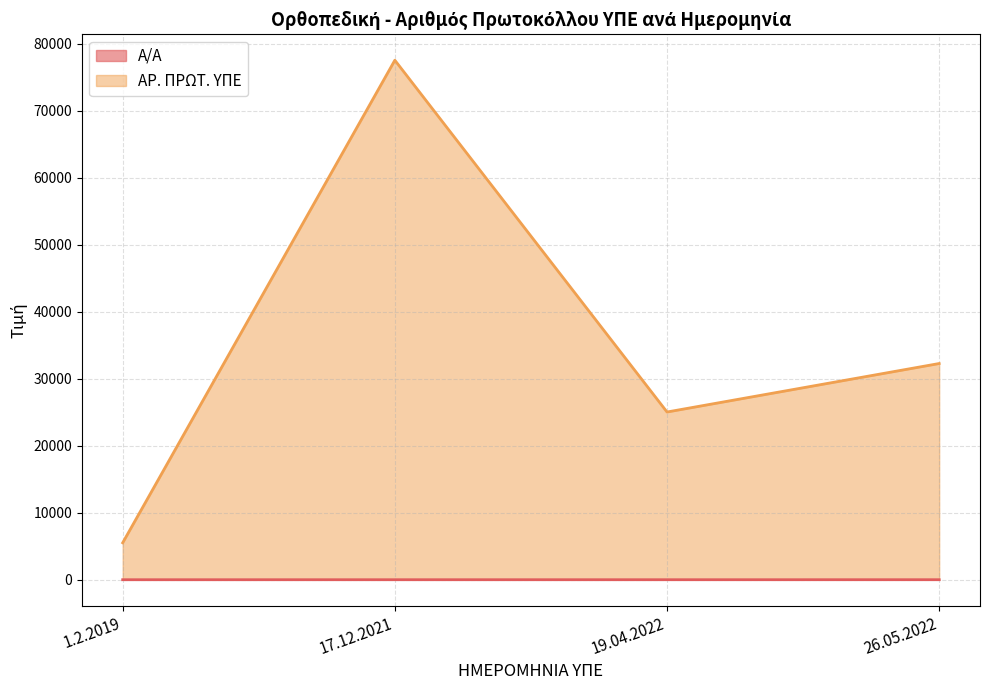

Reading right to left, what are all the values shown in this chart?

Α/Α: 26.05.2022=4	19.04.2022=3	17.12.2021=2	1.2.2019=1
ΑΡ. ΠΡΩΤ. ΥΠΕ: 26.05.2022=32282	19.04.2022=25043	17.12.2021=77566	1.2.2019=5516